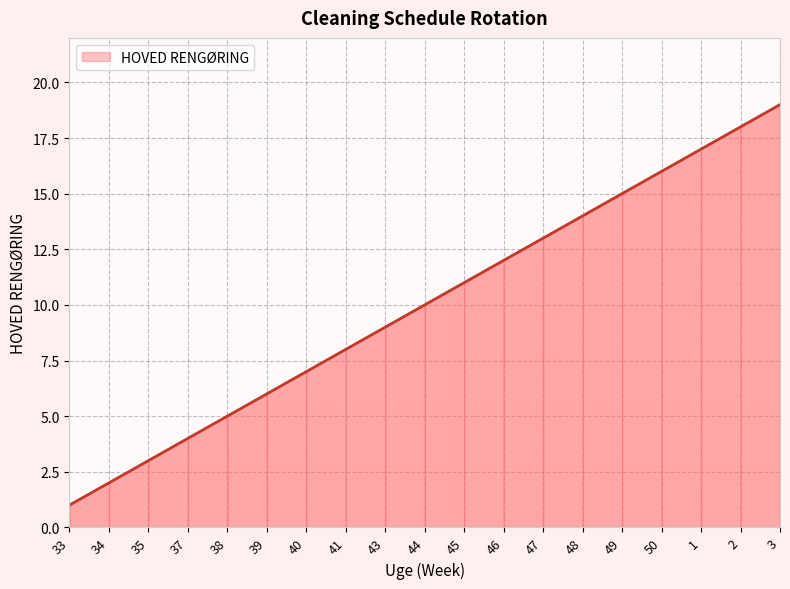

How many lines are shown in the chart?

1